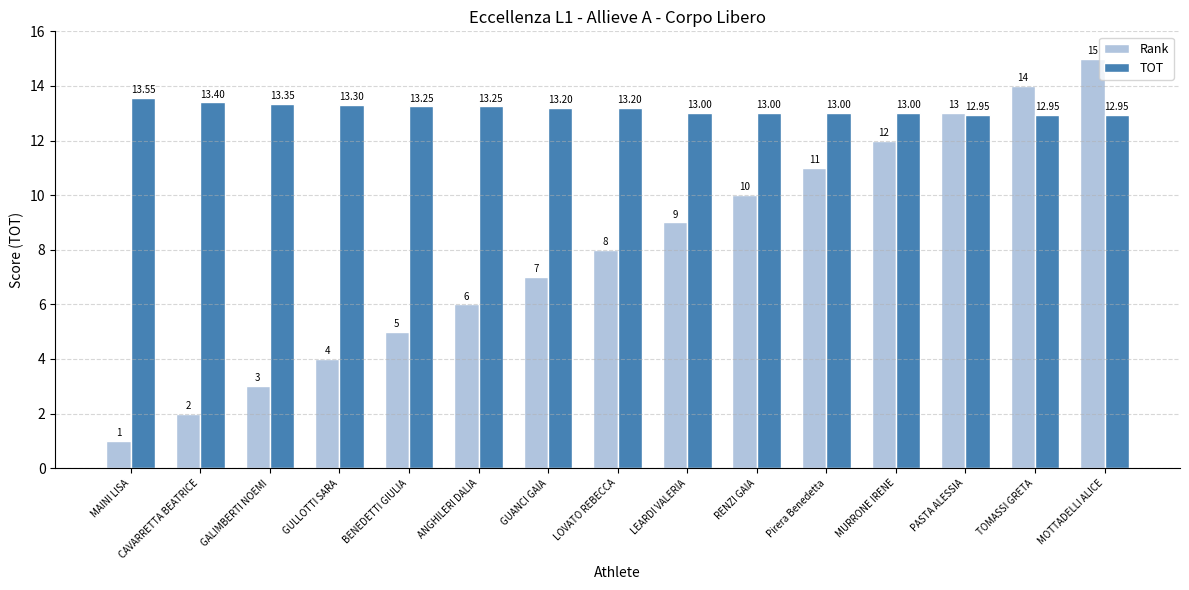

Is it true that Rank equals 15.0 at MOTTADELLI ALICE?

True